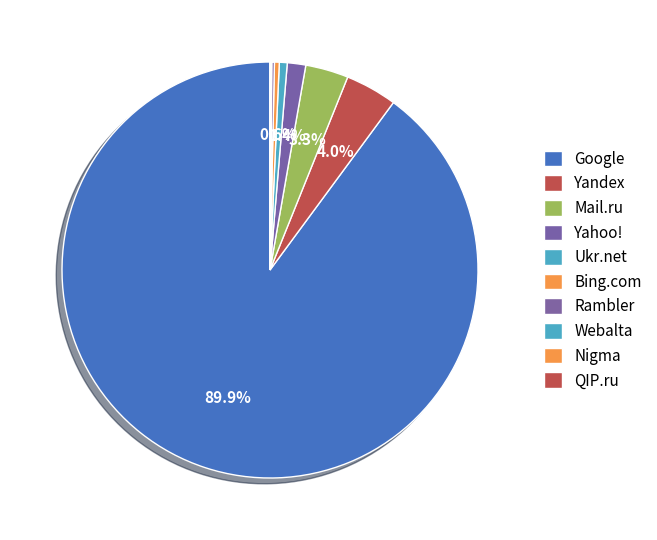

To the nearest percent, what is the difference between the largest and smallest slice percentages?

90%